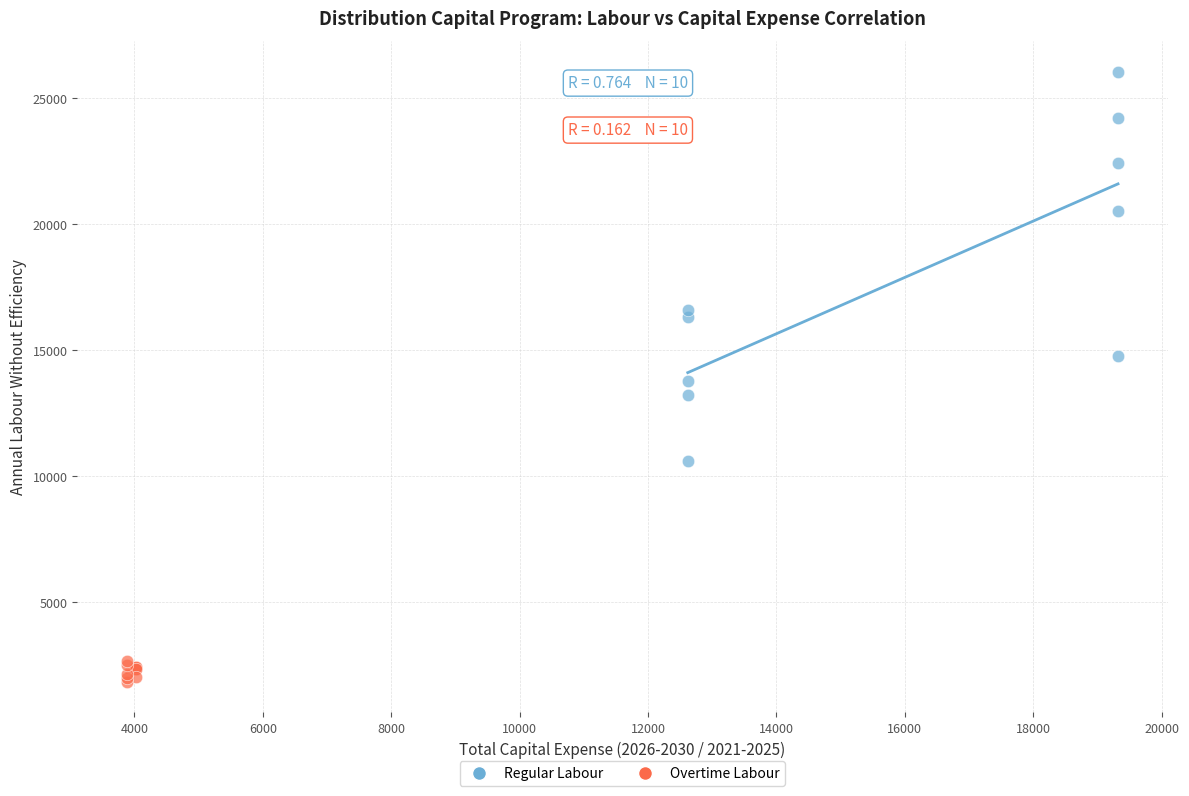

Which series has the largest Y range (max minus min)?

Regular Labour